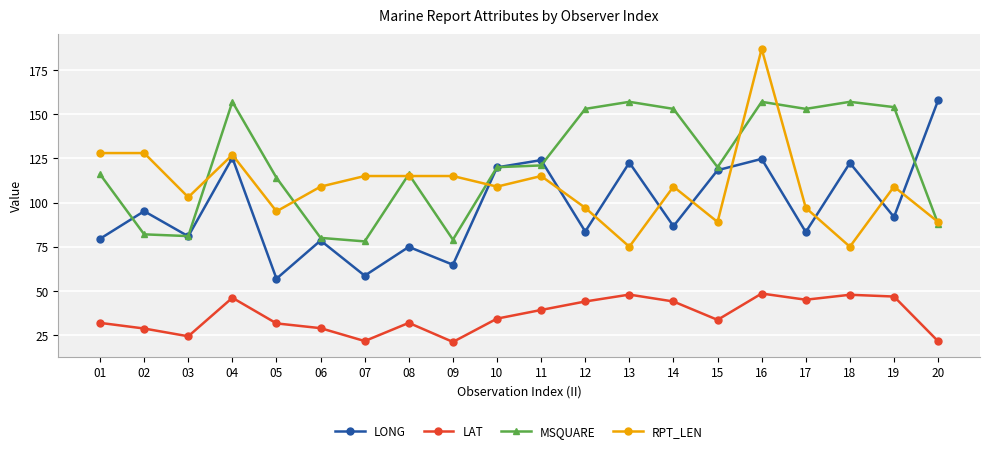

Which label corresponds to the largest value in the chart?

16